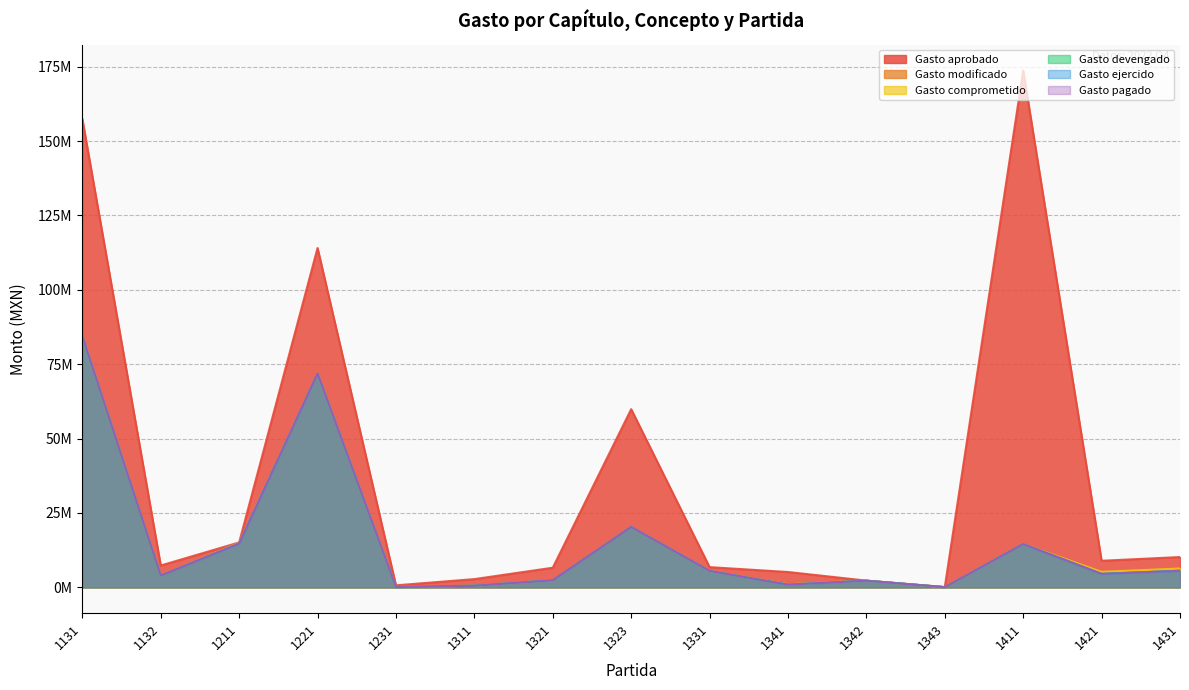

Rank the series at 1431 from highest to lowest value.

Gasto aprobado, Gasto modificado, Gasto comprometido, Gasto devengado, Gasto ejercido, Gasto pagado